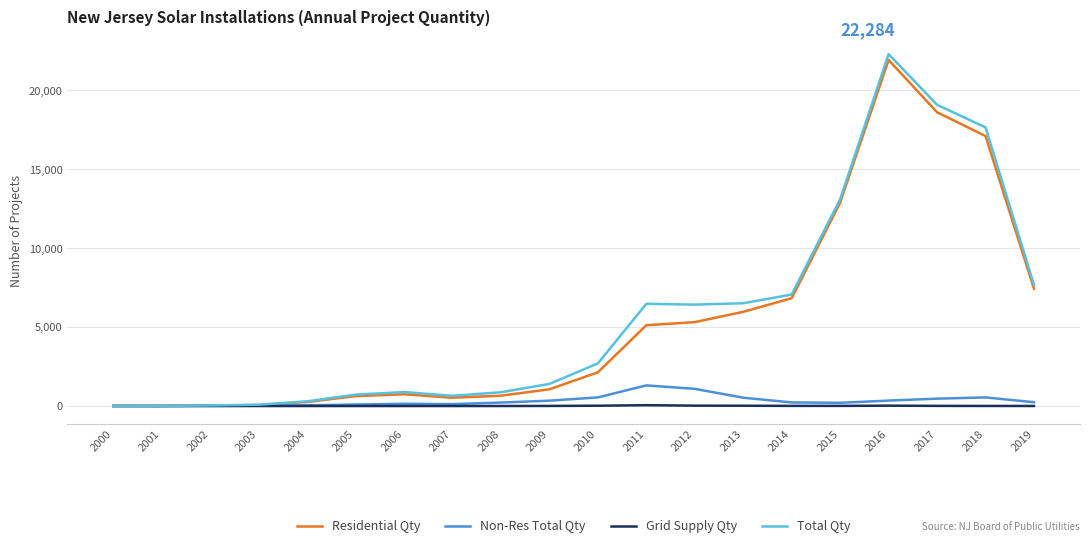

True or false: Grid Supply Qty has a value of 0 at 2003.

True